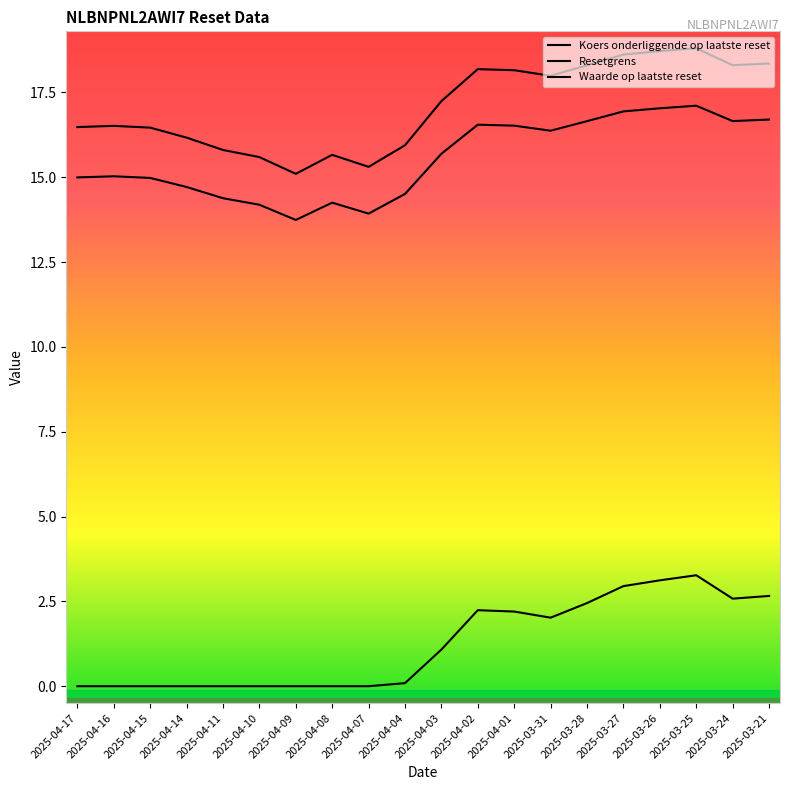

What is the label of the 18th point from the left?

2025-03-25